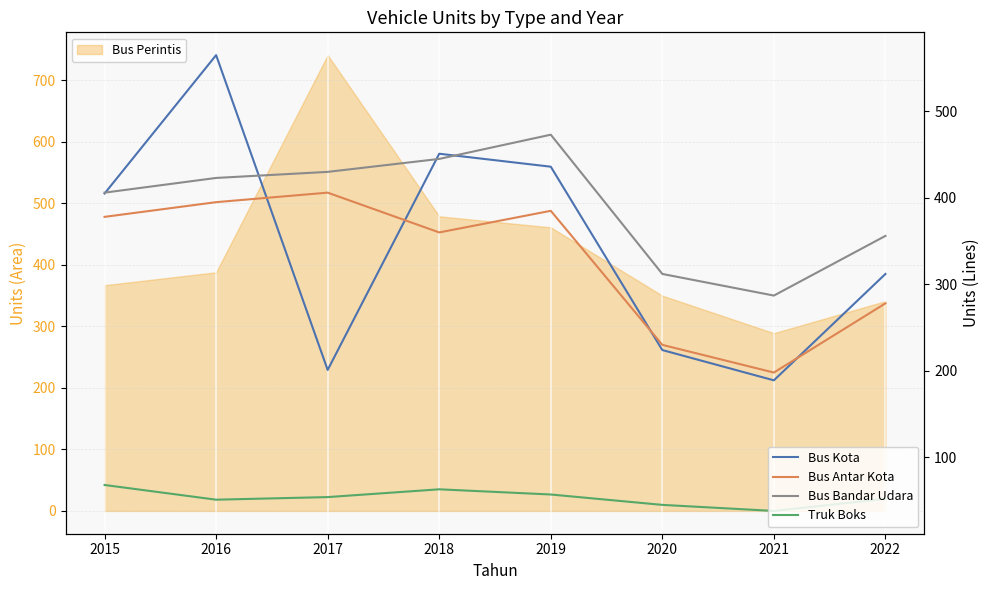

What is the difference between the highest and lowest values at 2016?

514